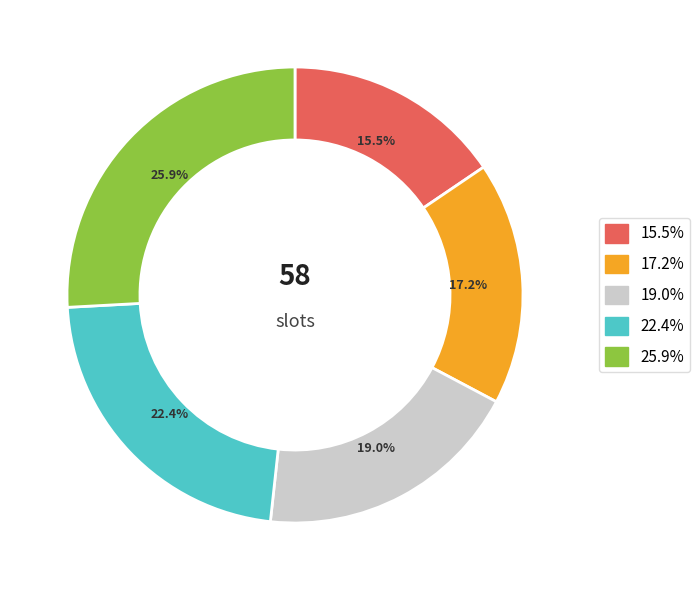

How many slices are in this pie chart?

5